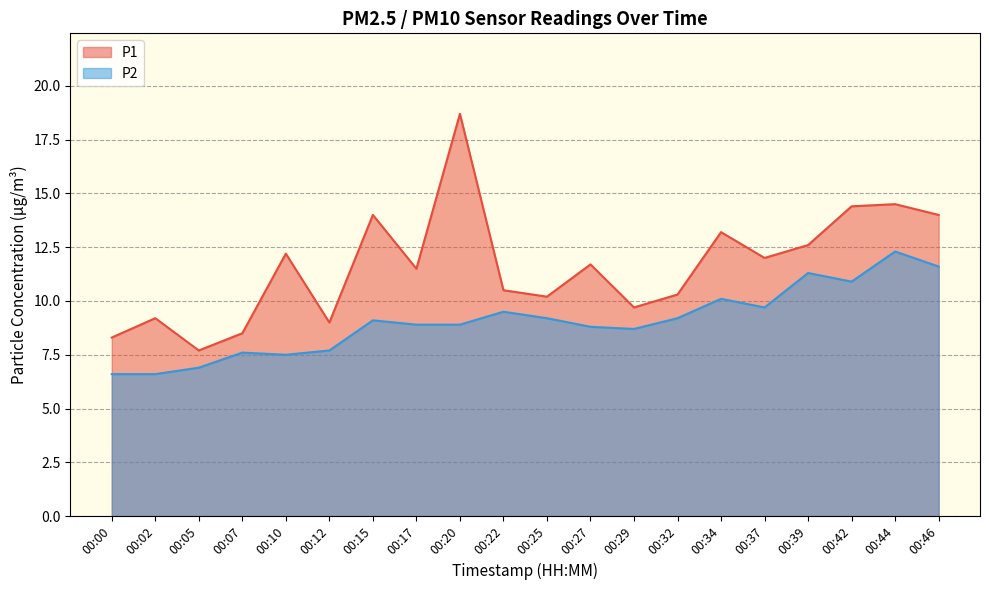

What is the value of the P1 point at the 4th from the left?

8.5